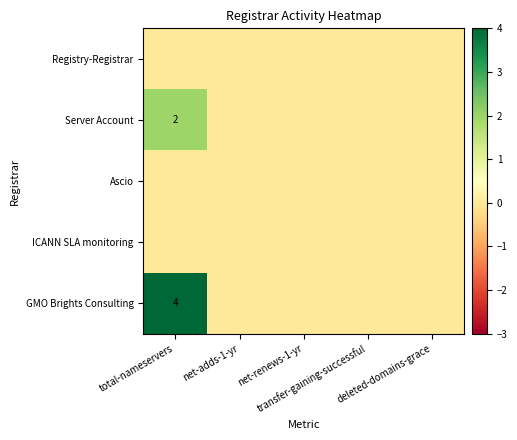

At which label is Registry-Registrar closest to 0?

total-nameservers